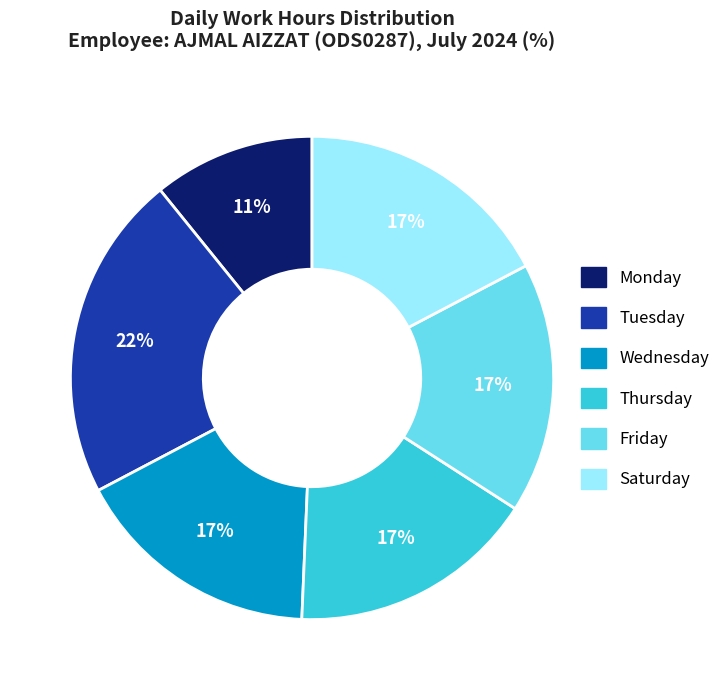

Is there a majority slice in this chart?

No